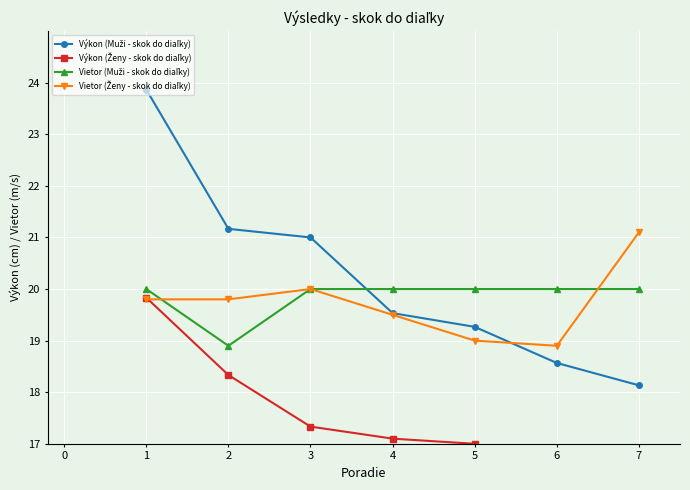

How many categories are shown in the chart?

7